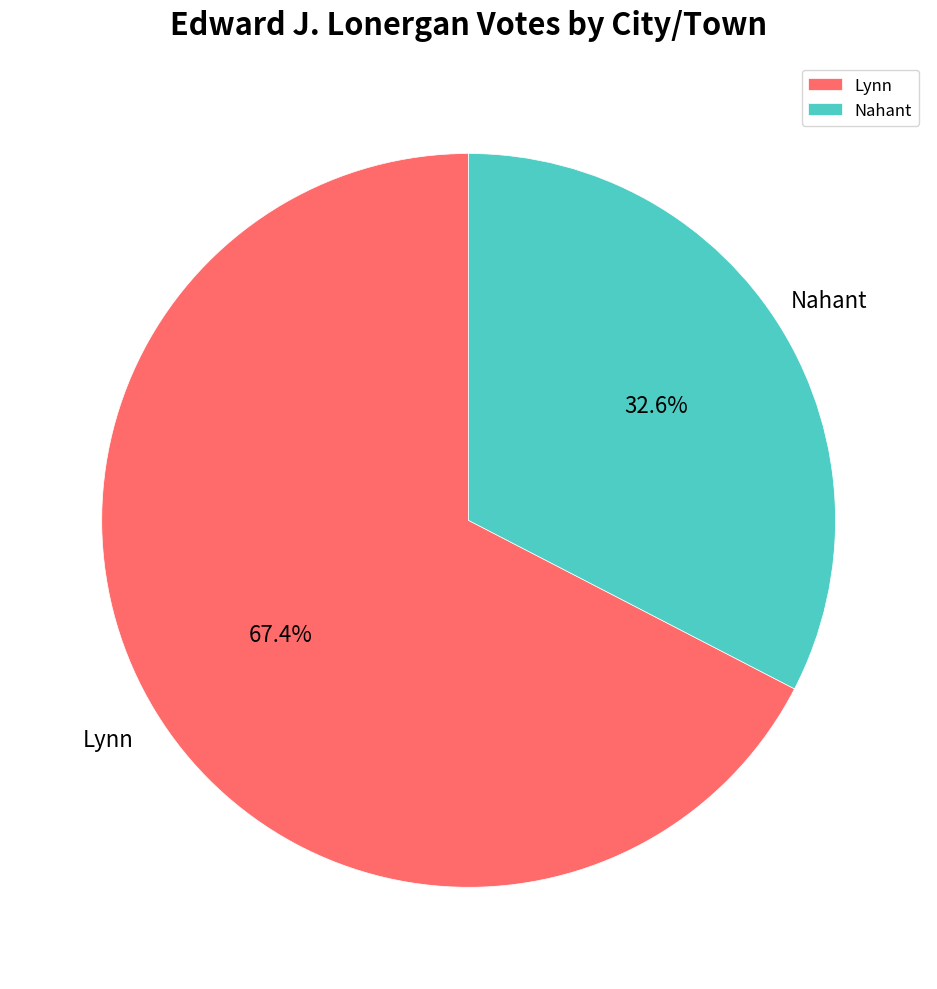

Count the number of slices in the pie.

2